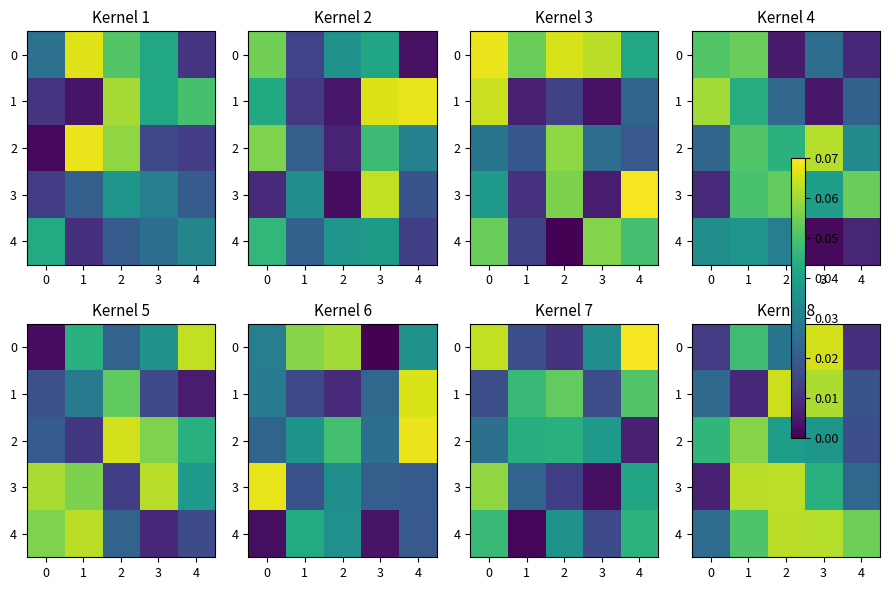

Rank the series at 2 from highest to lowest value.

1, 3, 4, 2, 0